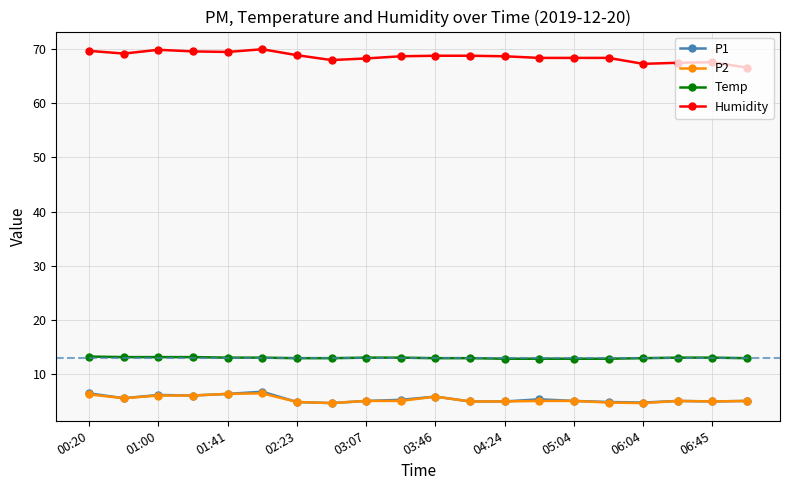

What is the value of the P2 point at the 15th from the left?

5.0